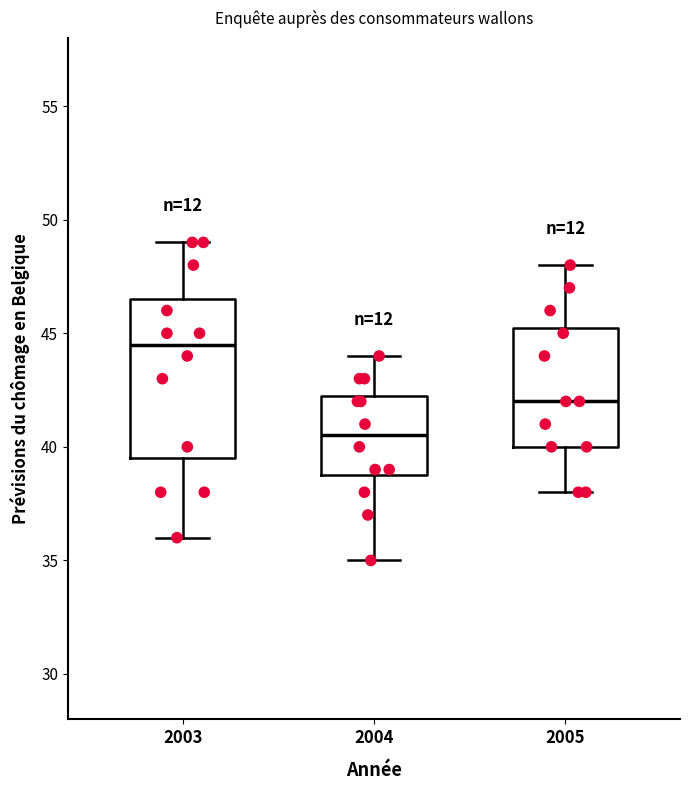

Reading left to right, transcribe this box plot: for each box, give where its median line is, the range the box spans, and where its two whiskers end, as read against the y-axis. The values are not printed on the chart, so give them approximately, as read against the axis.

2003: median 44.5, box 39.5 to 46.5, whiskers 36.0 to 49.0
2004: median 40.5, box 39.0 to 42.5, whiskers 35.0 to 44.0
2005: median 42.0, box 40.0 to 45.5, whiskers 38.0 to 48.0